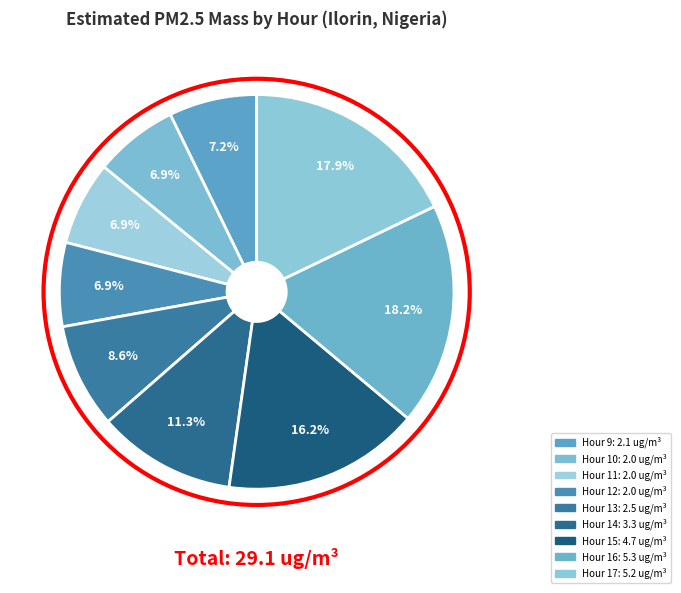

How many segments does this pie chart have?

9